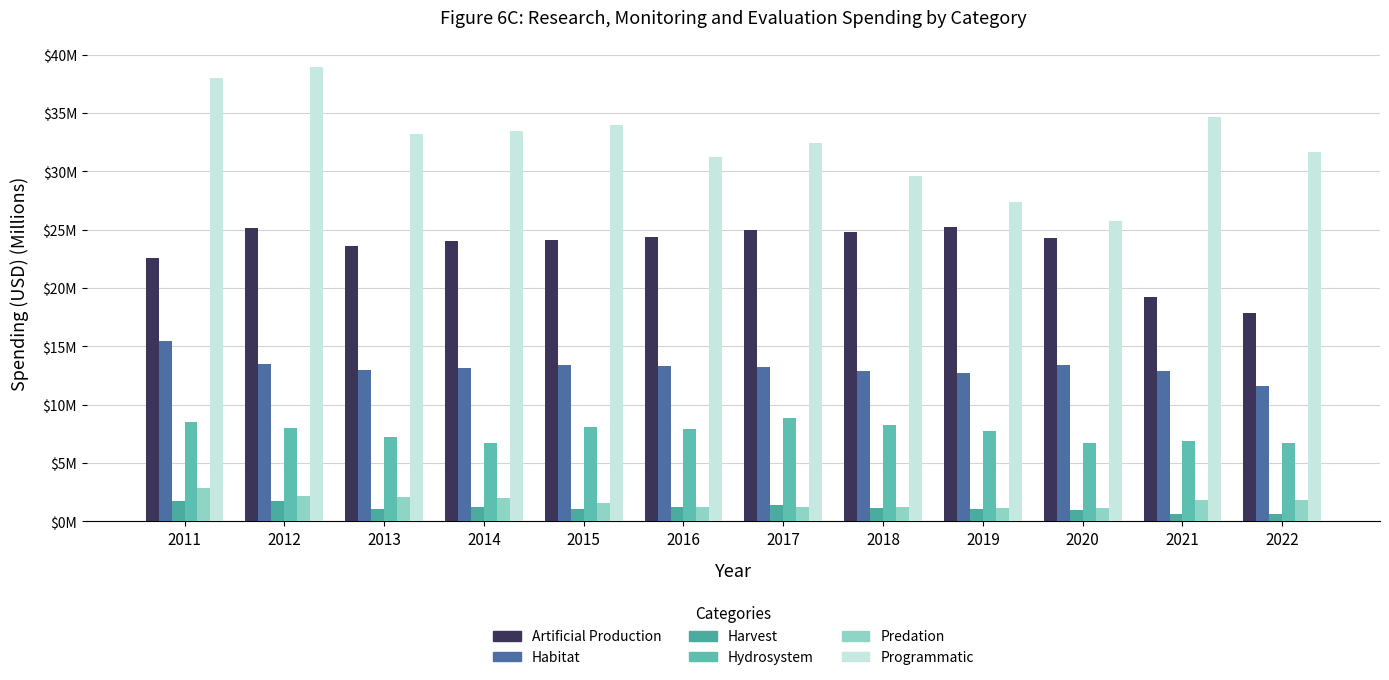

Reading left to right, transcribe all the data shown in this chart.

Artificial Production: 2011=22.6	2012=25.2	2013=23.6	2014=24.0	2015=24.1	2016=24.4	2017=24.9	2018=24.8	2019=25.2	2020=24.3	2021=19.2	2022=17.8
Habitat: 2011=15.4	2012=13.5	2013=13.0	2014=13.1	2015=13.4	2016=13.3	2017=13.2	2018=12.9	2019=12.8	2020=13.4	2021=12.9	2022=11.6
Harvest: 2011=1.8	2012=1.7	2013=1.1	2014=1.2	2015=1.1	2016=1.2	2017=1.4	2018=1.1	2019=1.0	2020=1.0	2021=0.7	2022=0.6
Hydrosystem: 2011=8.5	2012=8.0	2013=7.2	2014=6.8	2015=8.1	2016=7.9	2017=8.9	2018=8.3	2019=7.7	2020=6.7	2021=6.9	2022=6.7
Predation: 2011=2.8	2012=2.2	2013=2.1	2014=2.0	2015=1.6	2016=1.3	2017=1.2	2018=1.2	2019=1.2	2020=1.1	2021=1.8	2022=1.8
Programmatic: 2011=38.0	2012=39.0	2013=33.2	2014=33.4	2015=33.9	2016=31.2	2017=32.5	2018=29.6	2019=27.4	2020=25.7	2021=34.6	2022=31.7